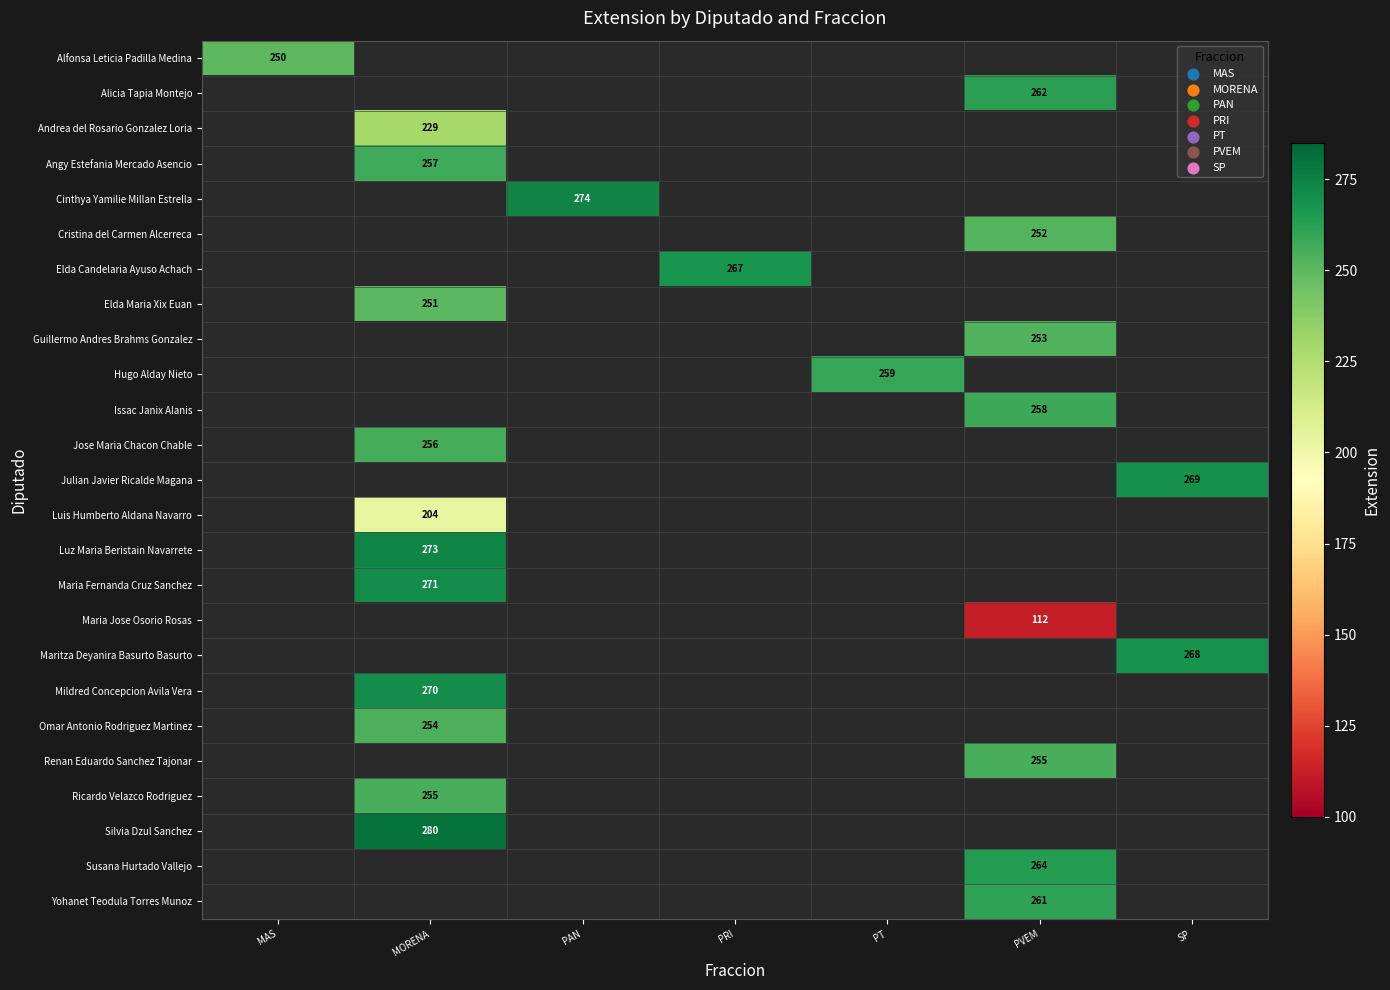

Which category has the highest value across all series?

MORENA